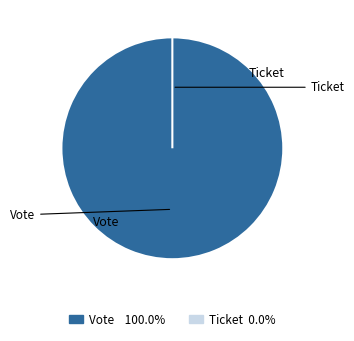

Combined, what portion of the pie is Vote and Ticket?

100.0%